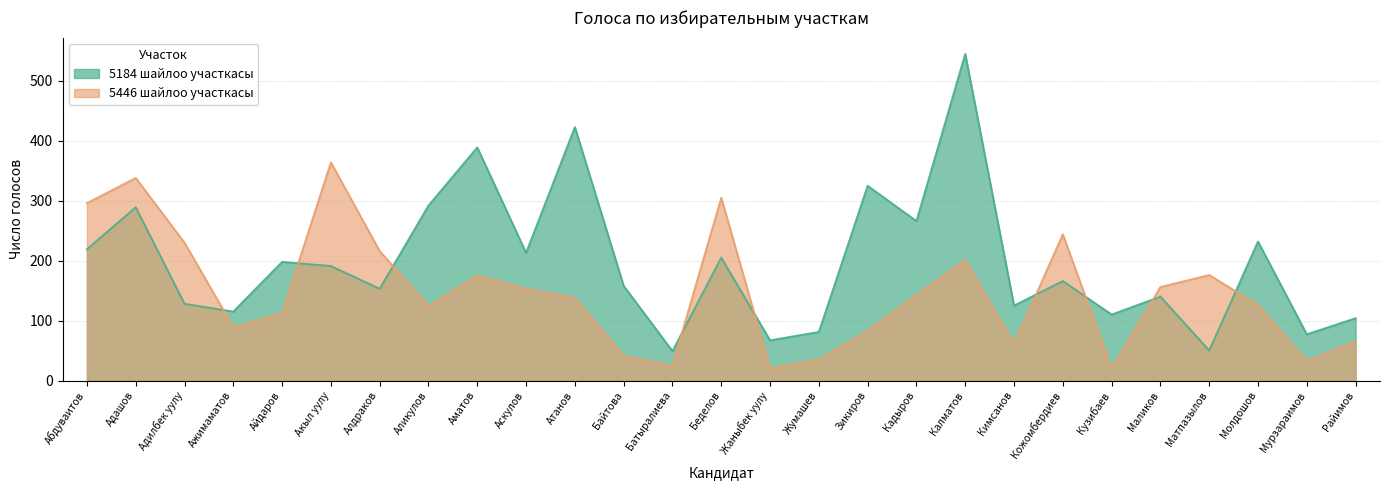

Rank the series by their average value, from lowest to highest.

5446 шайлоо участкасы, 5184 шайлоо участкасы